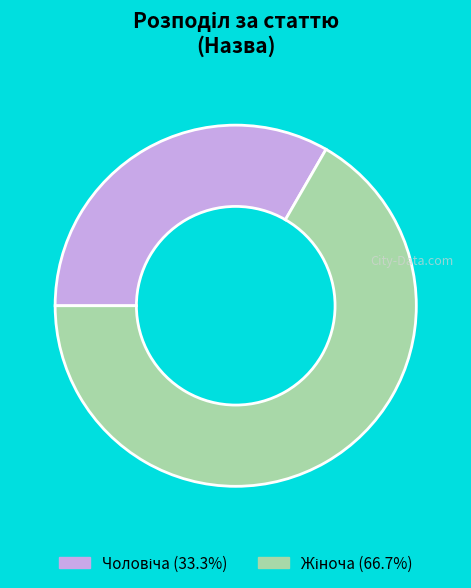

Does any single category account for the majority?

Yes